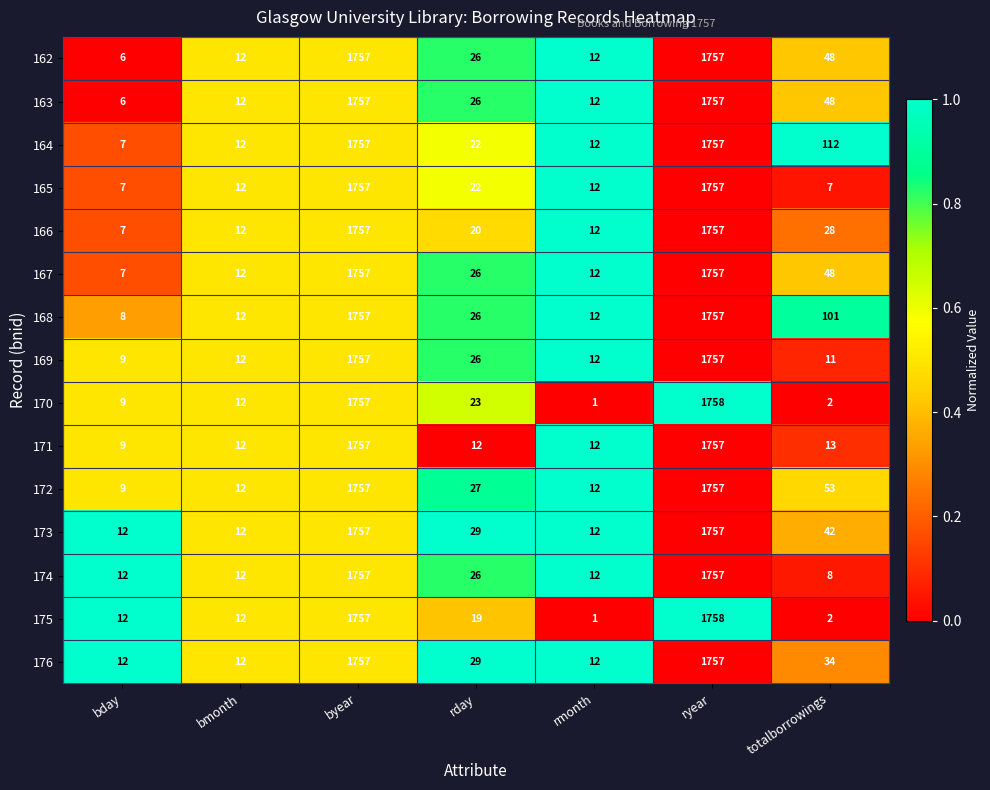

The value of 173 at rday is 29. True or false?

True